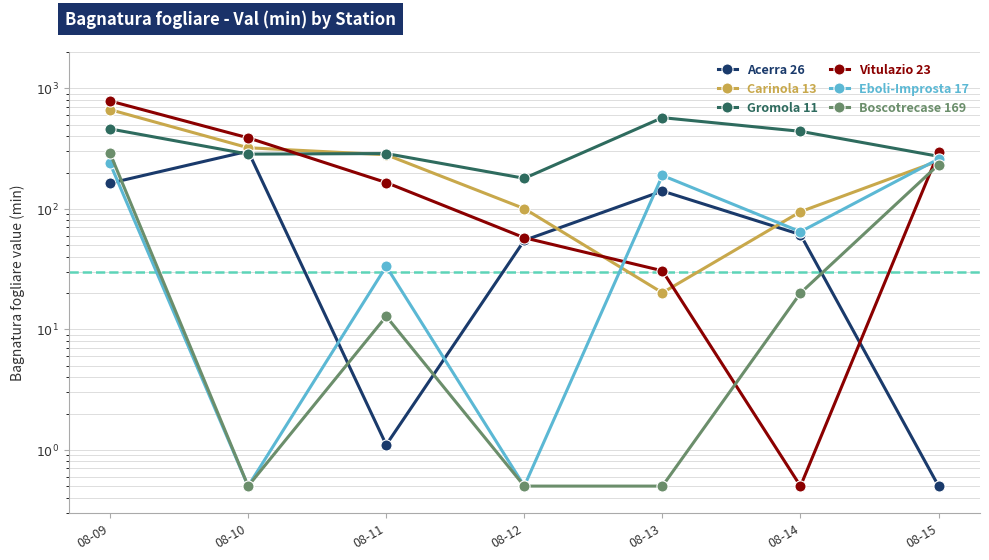

What are all the series names shown in the legend?

Acerra 26, Carinola 13, Gromola 11, Vitulazio 23, Eboli-Improsta 17, Boscotrecase 169